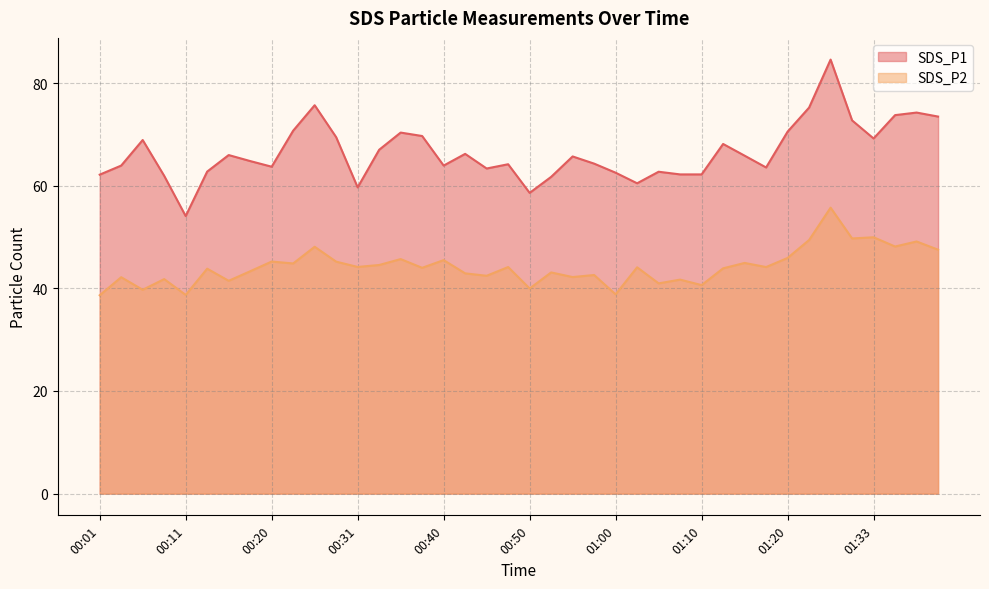

What position from the left is 01:28?

35